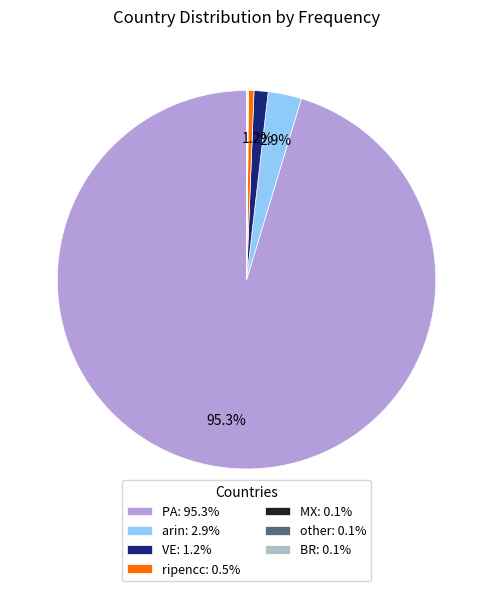

Count the number of slices in the pie.

7